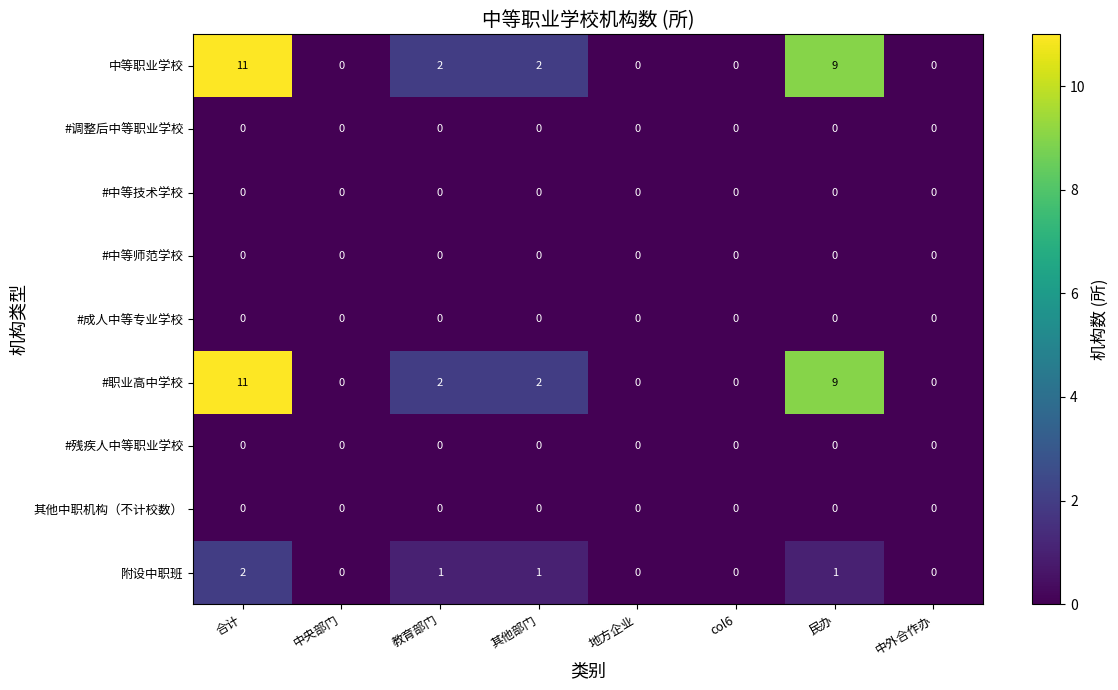

At which category is the sum across all series the highest?

合计